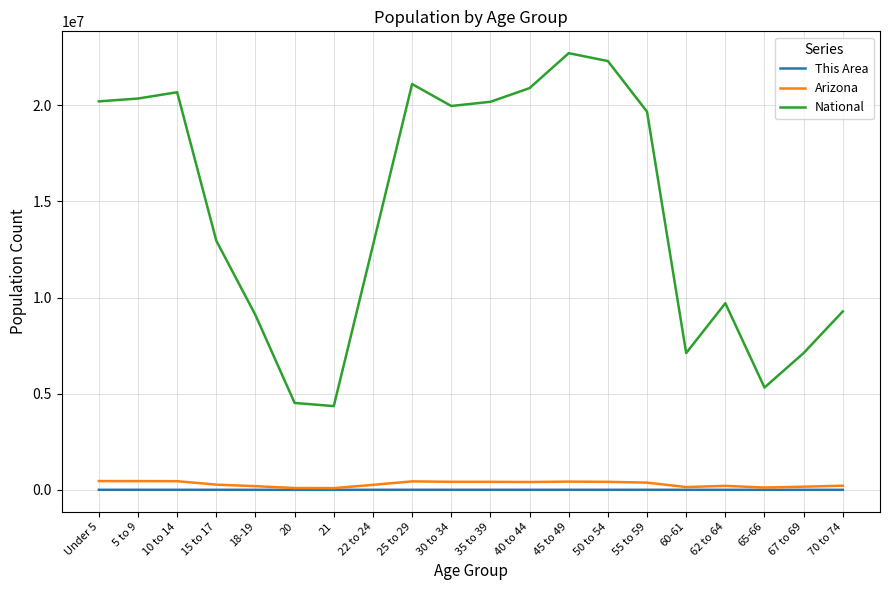

Which series has the widest spread of values?

National